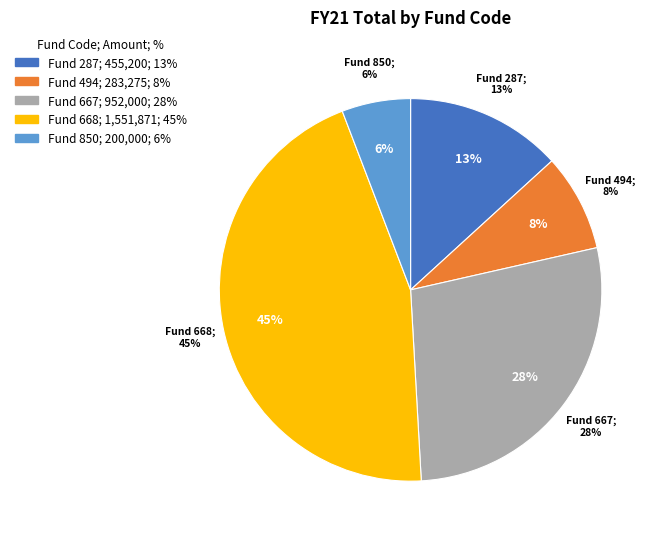

Is 494 the majority of the pie?

No